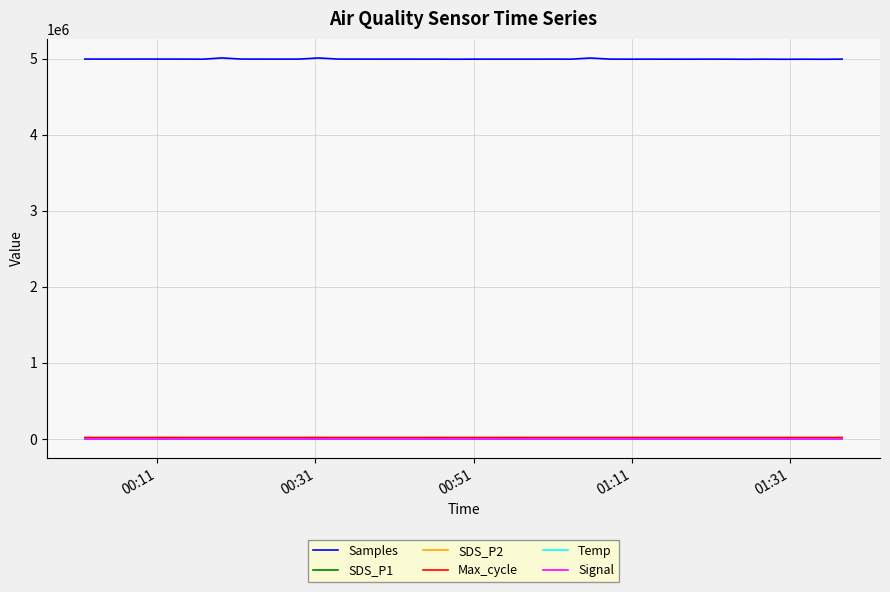

What is the maximum value shown in the chart?

5011339.0